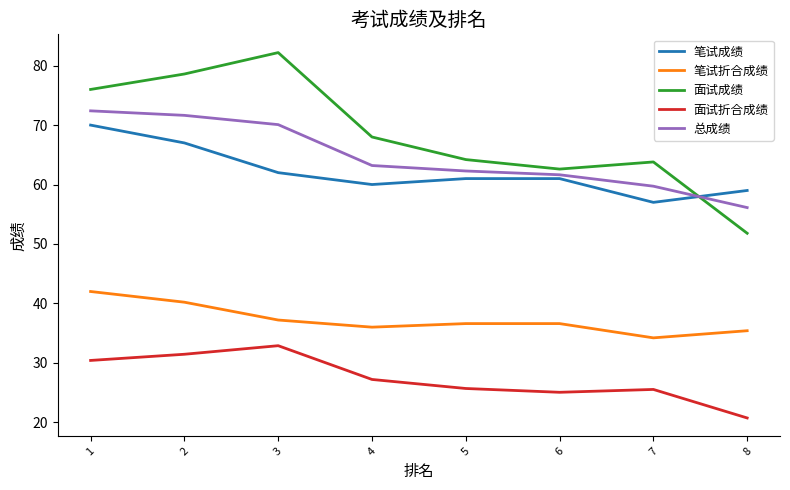

True or false: 笔试折合成绩 and 面试折合成绩 intersect in this chart.

False